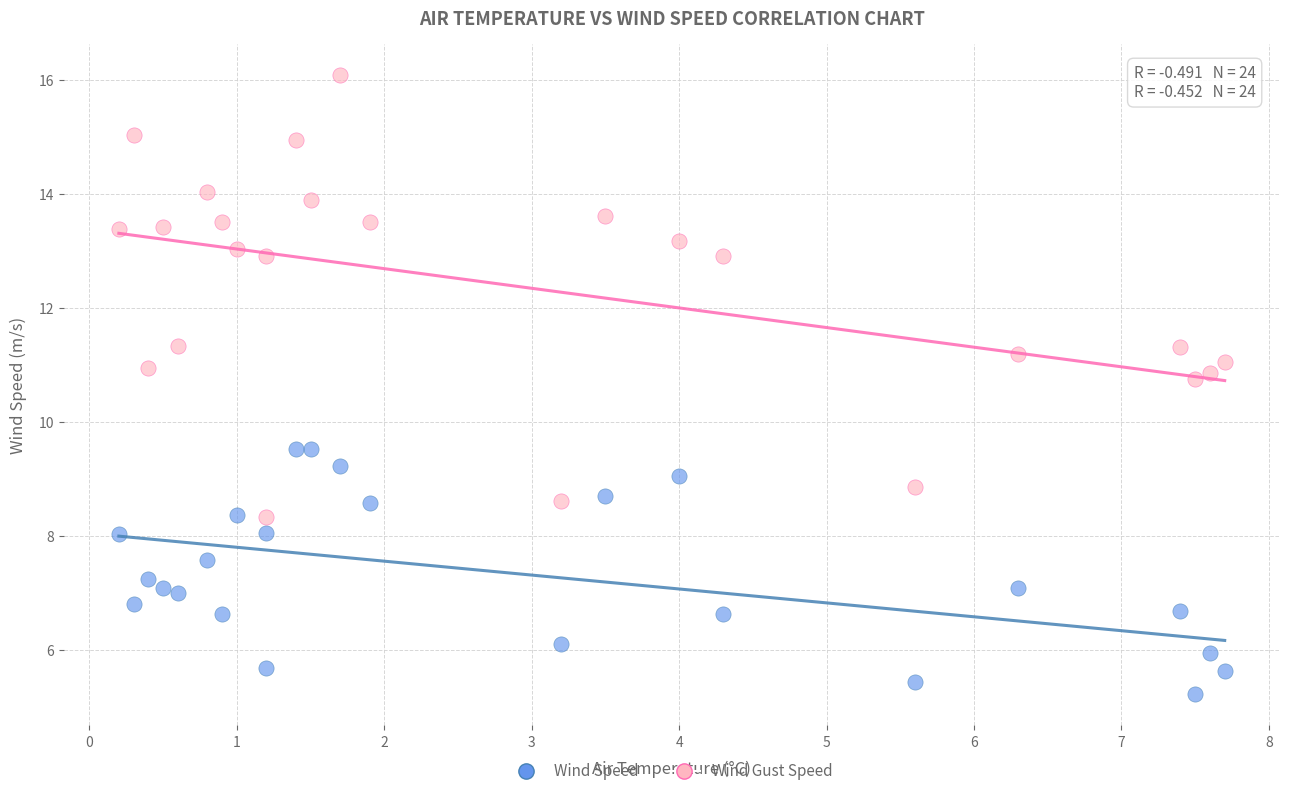

Which series reaches the minimum Y coordinate?

Wind Speed